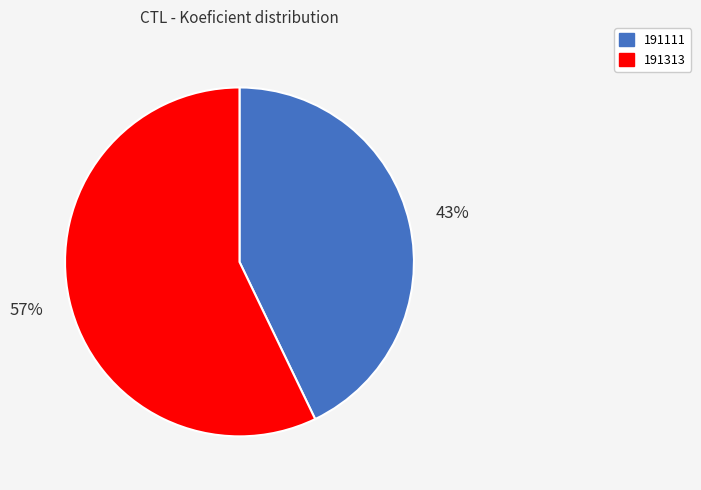

Which has a higher value, 191313 or 191111?

191313